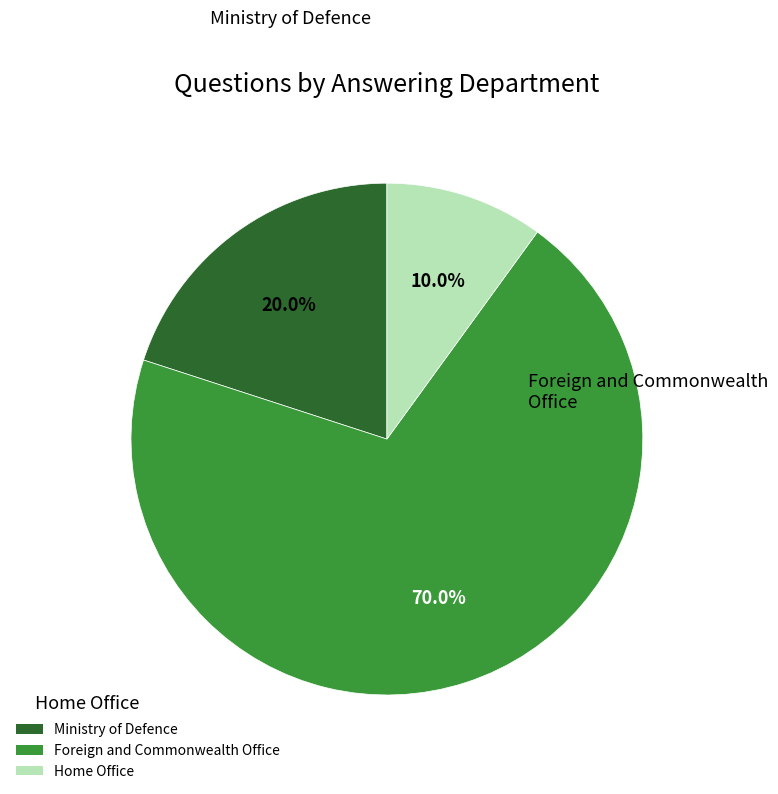

Does Ministry of Defence represent more than half of the total?

No